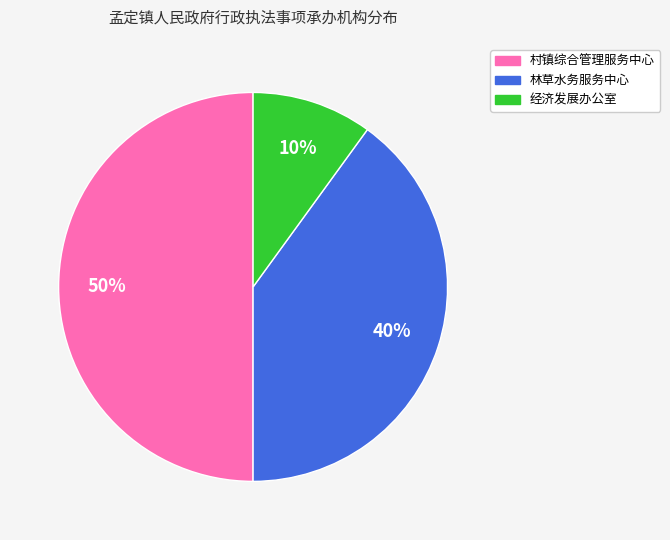

Combined, do 林草水务服务中心 and 村镇综合管理服务中心 account for over 50%?

Yes